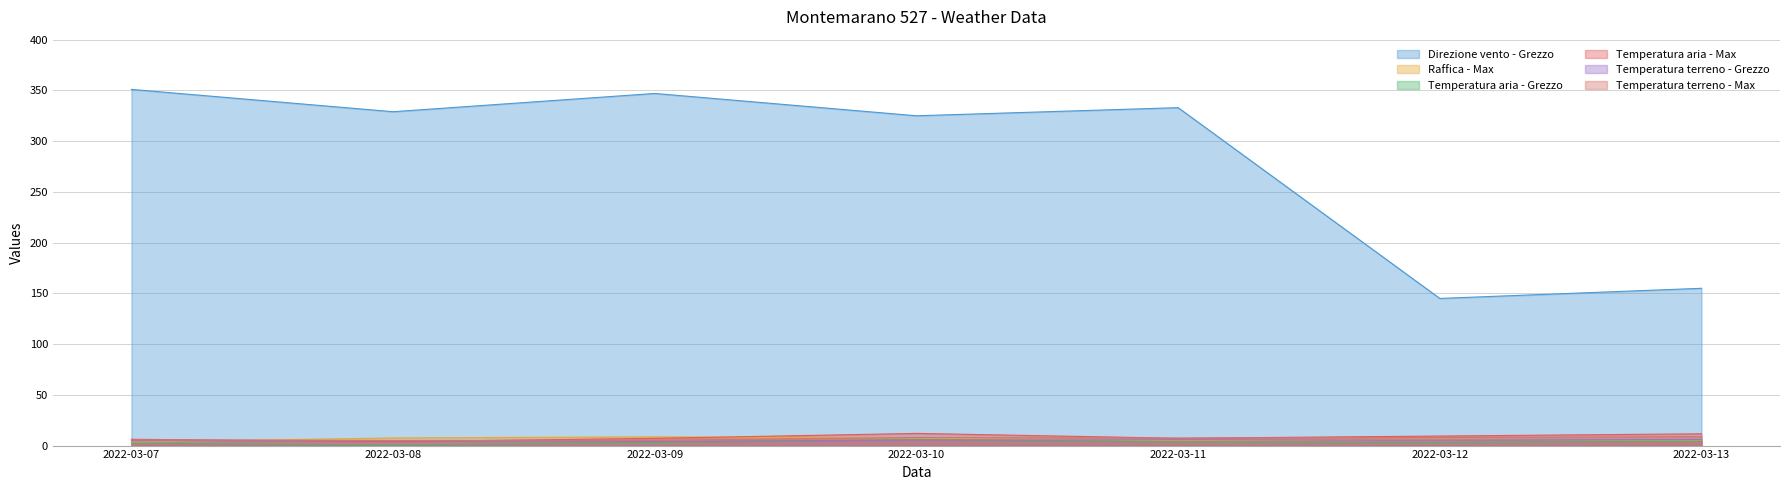

Does the chart display data point markers on the line(s)?

No